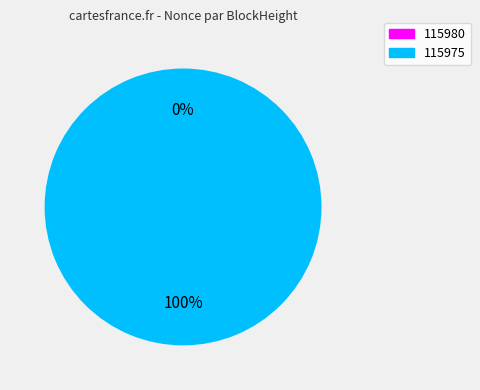

To the nearest percent, what is the difference between the largest and smallest slice percentages?

100%